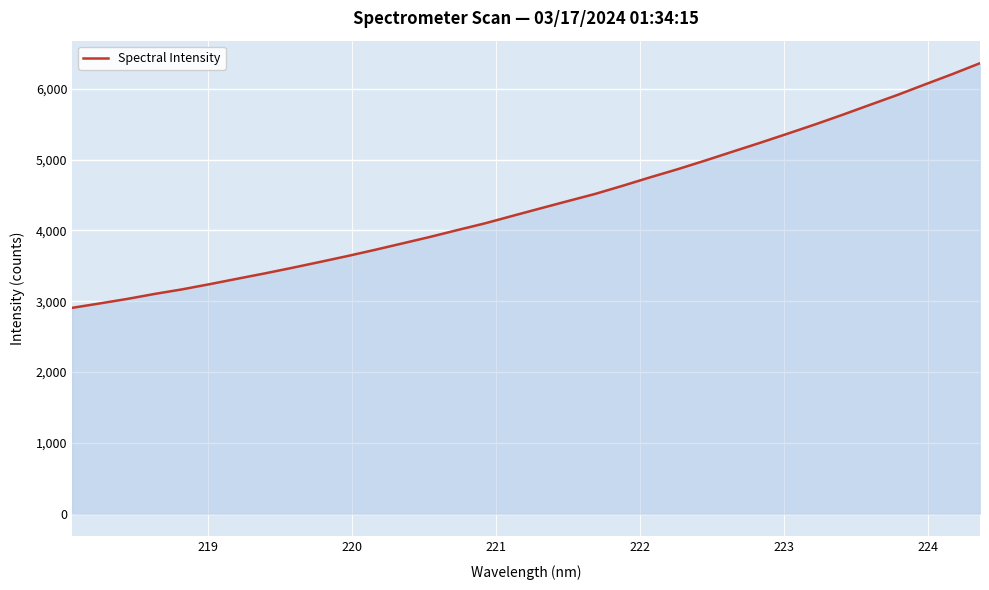

What is the greatest value displayed?

6360.0